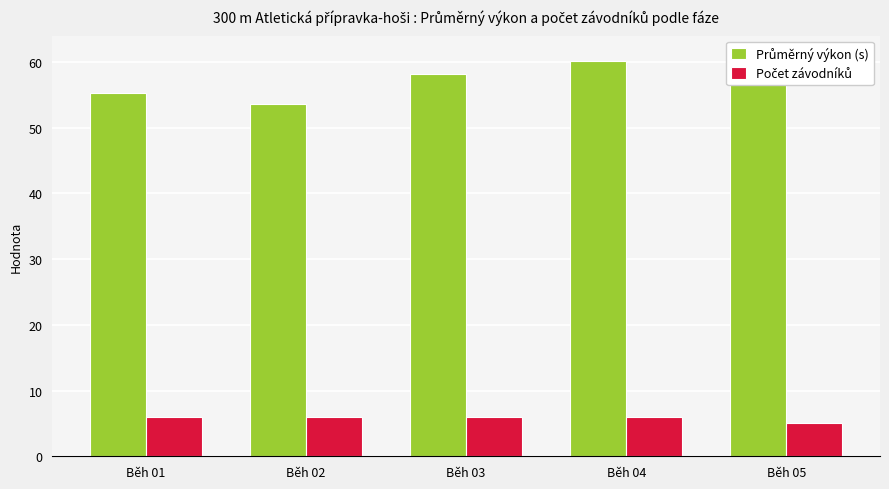

True or false: Průměrný výkon (s) has a value of 61.0 at Běh 05.

True